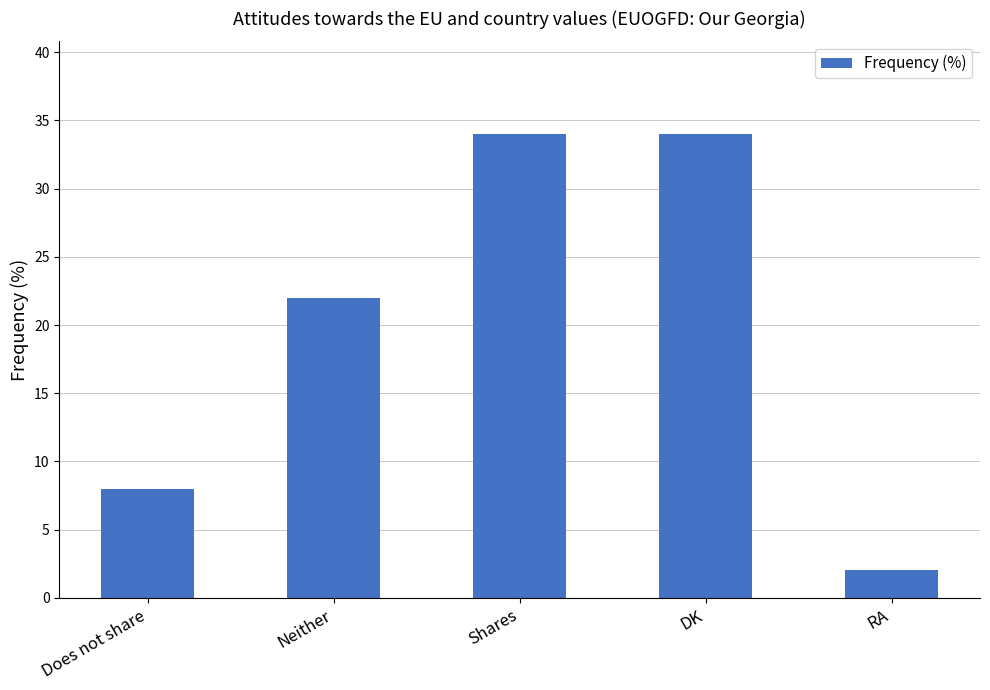

How many bars are there in total?

5